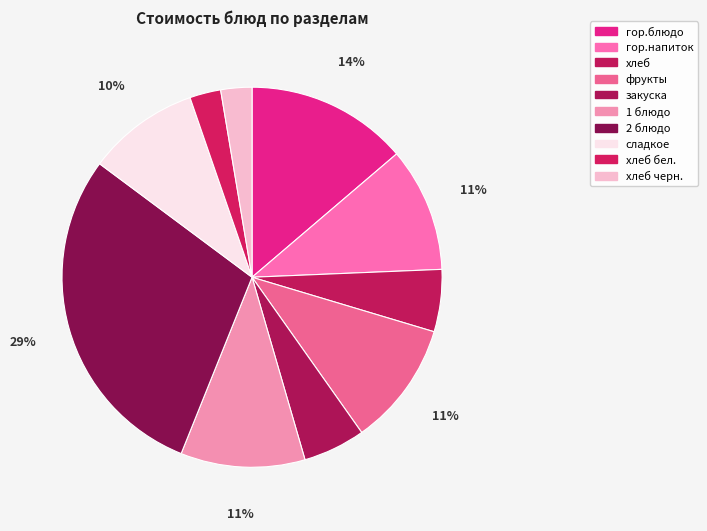

To the nearest percent, what percentage of the pie is фрукты?

11%